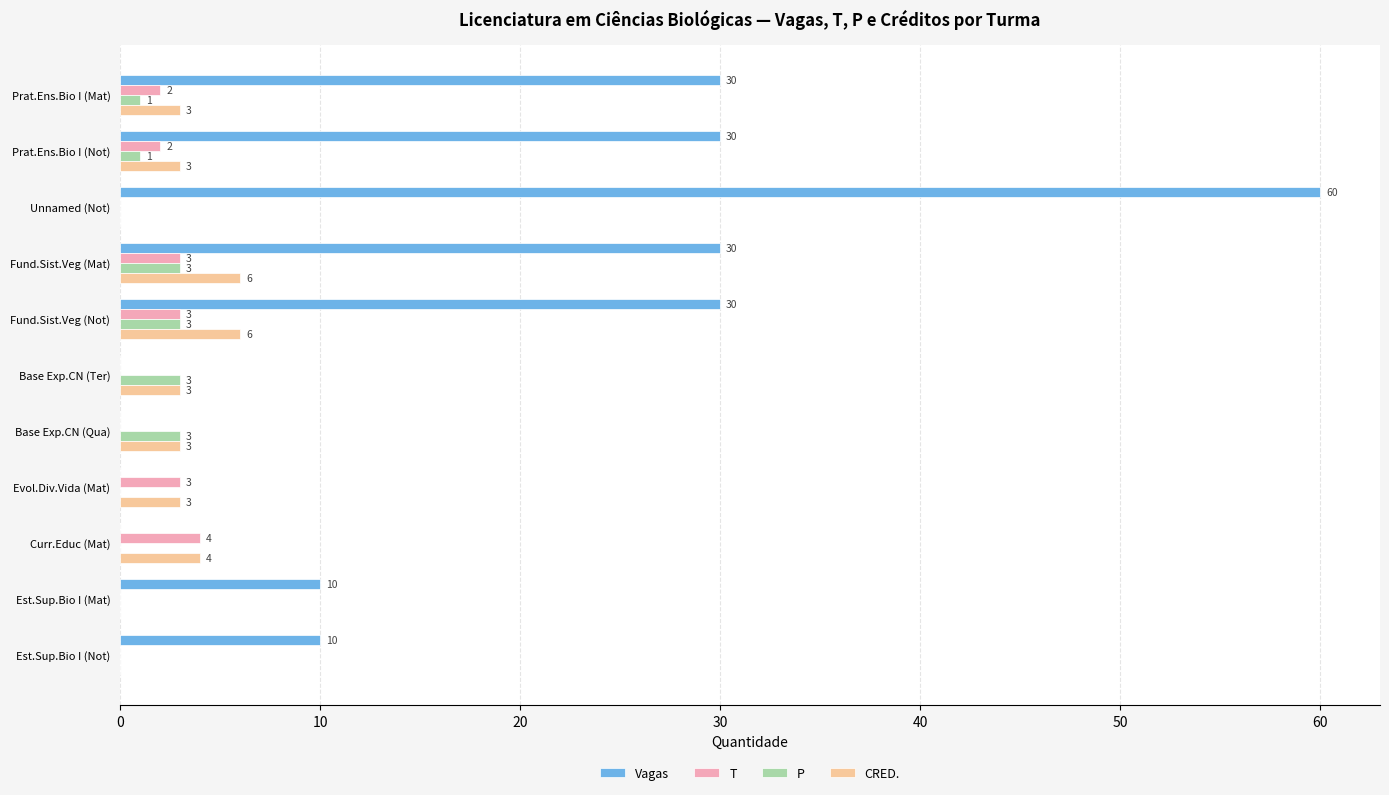

What is the maximum value for T?

4